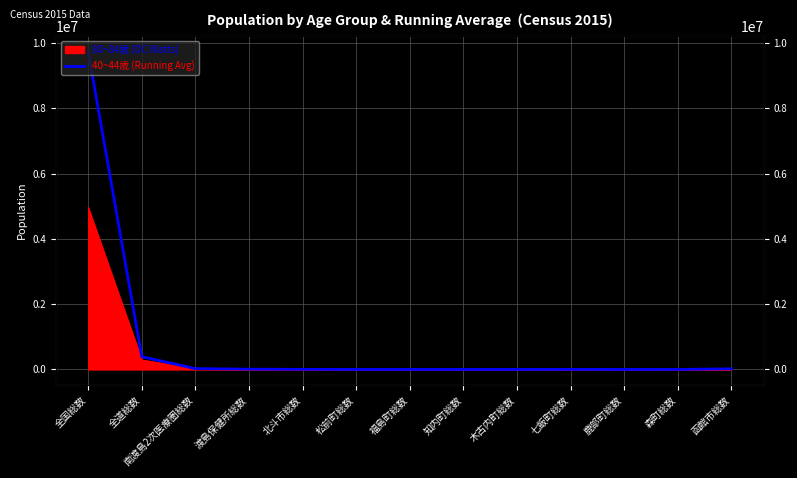

At which category does the chart reach its peak across all series?

全国総数